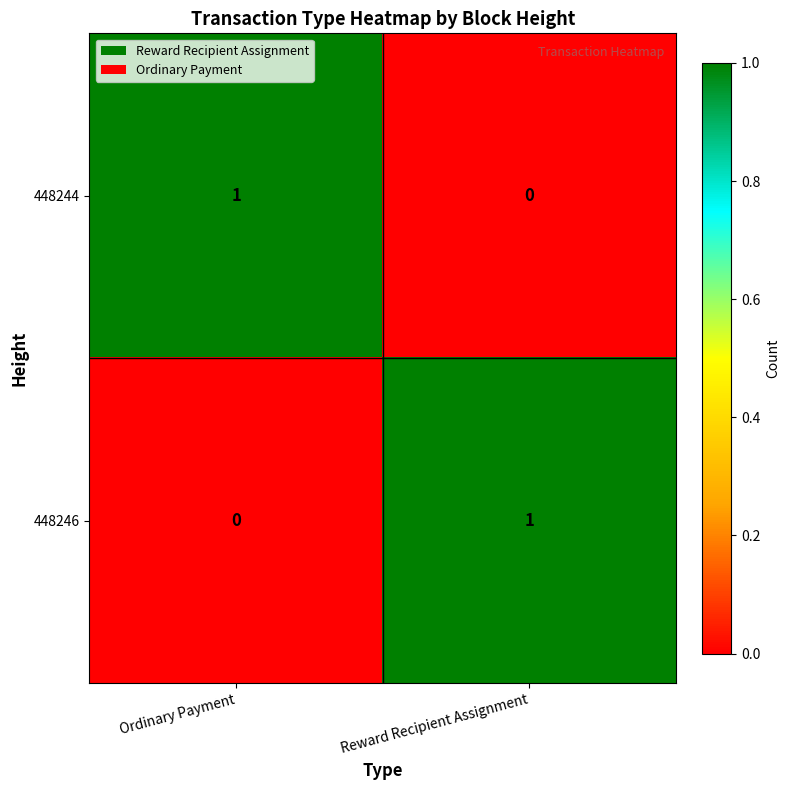

At Ordinary Payment, list the series in order from smallest to largest.

448246, 448244